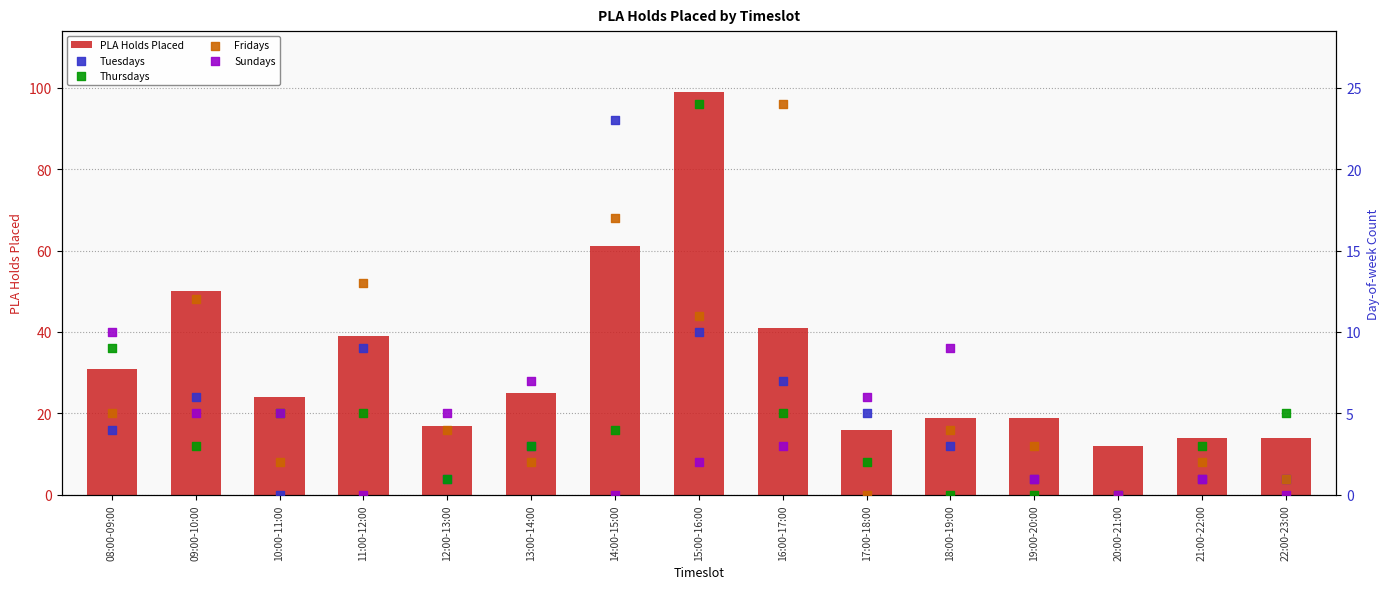

Which series has the largest Y range (max minus min)?

PLA Holds Placed